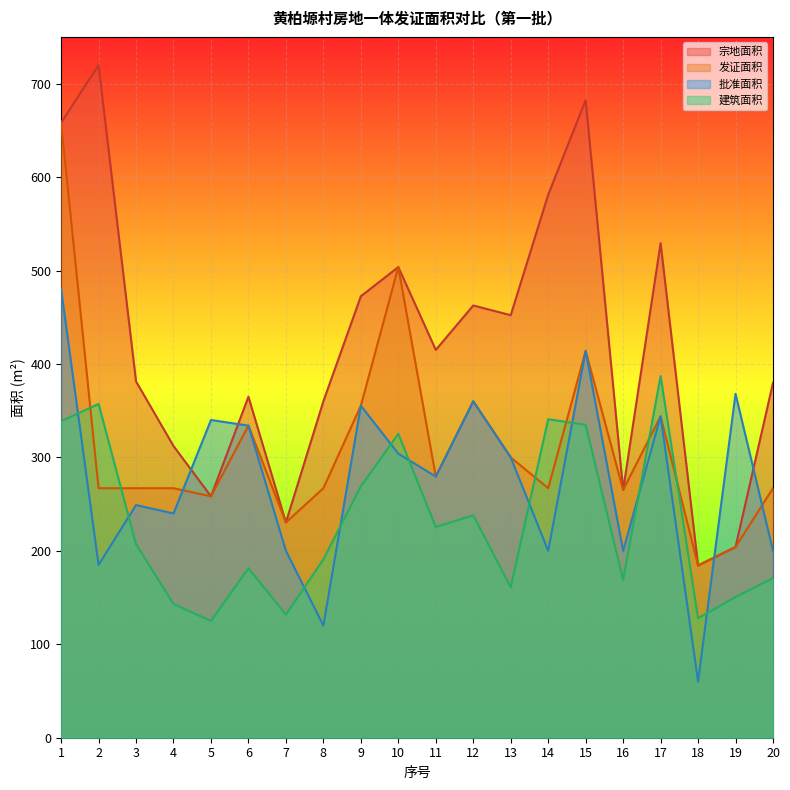

Does the chart display data point markers on the line(s)?

No